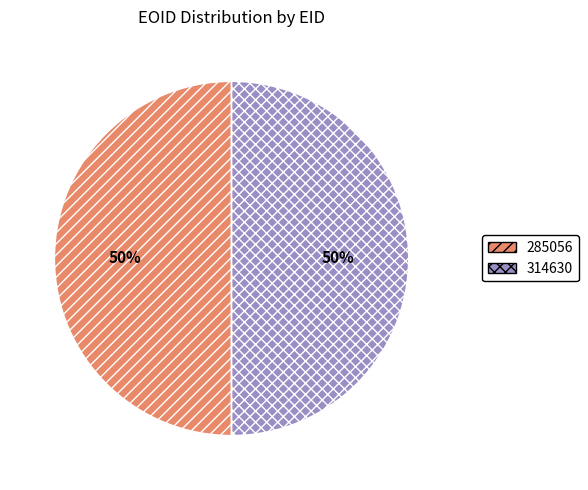

Is it true that 285056 is 50% of the pie?

True